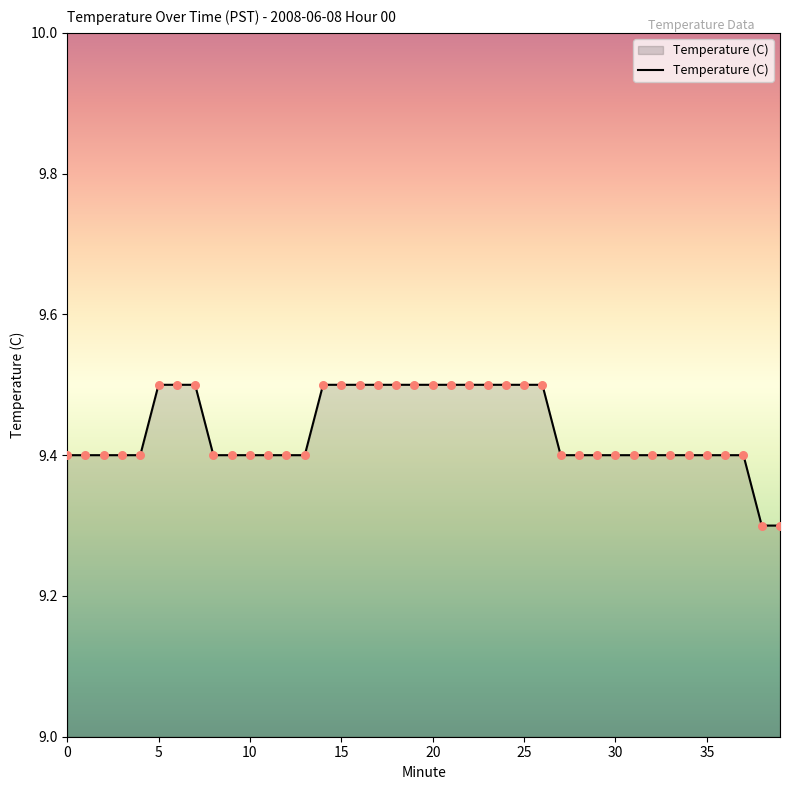

What is the greatest value displayed?

9.5